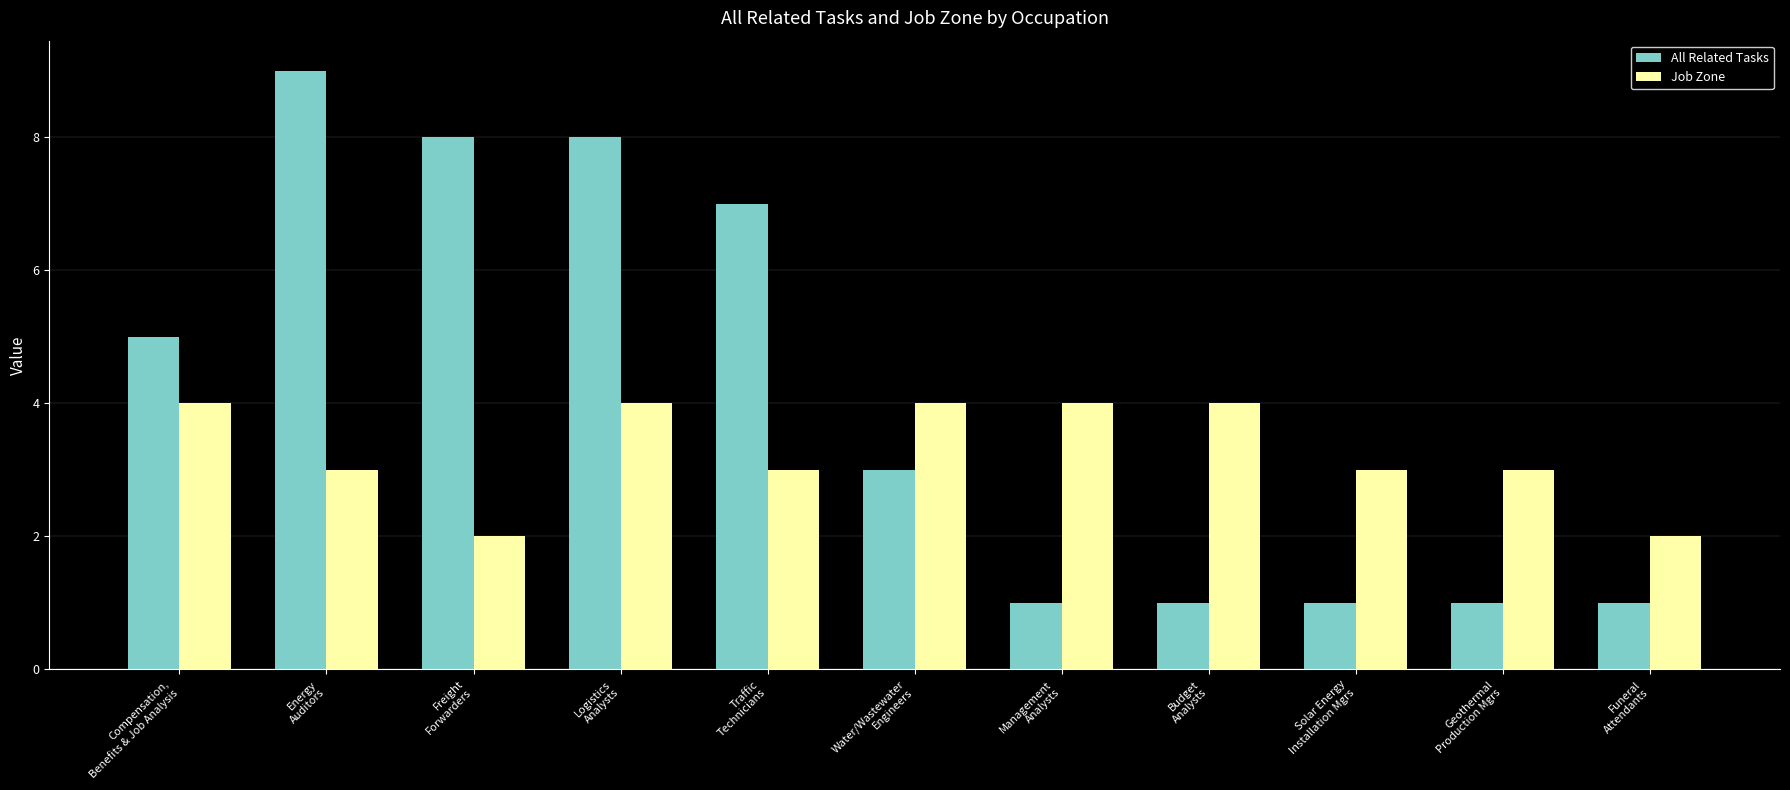

What is the spread (max minus min) of values at Energy
Auditors?

6